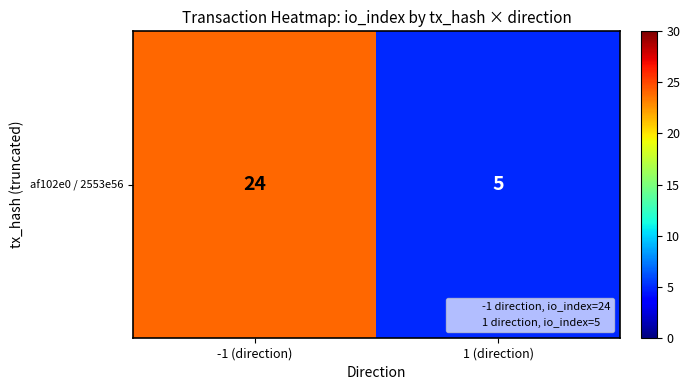

List the labels in order of value, smallest first.

1 (direction), -1 (direction)